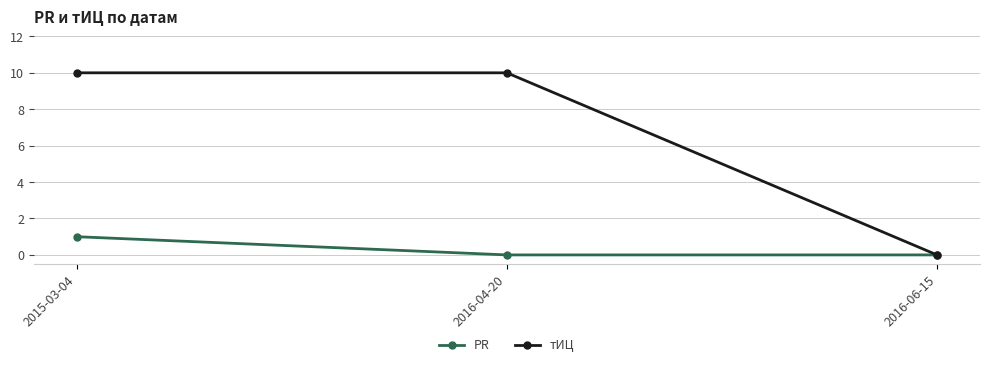

Reading right to left, list all the values displayed in this chart.

PR: 2016-06-15=0	2016-04-20=0	2015-03-04=1
тИЦ: 2016-06-15=0	2016-04-20=10	2015-03-04=10